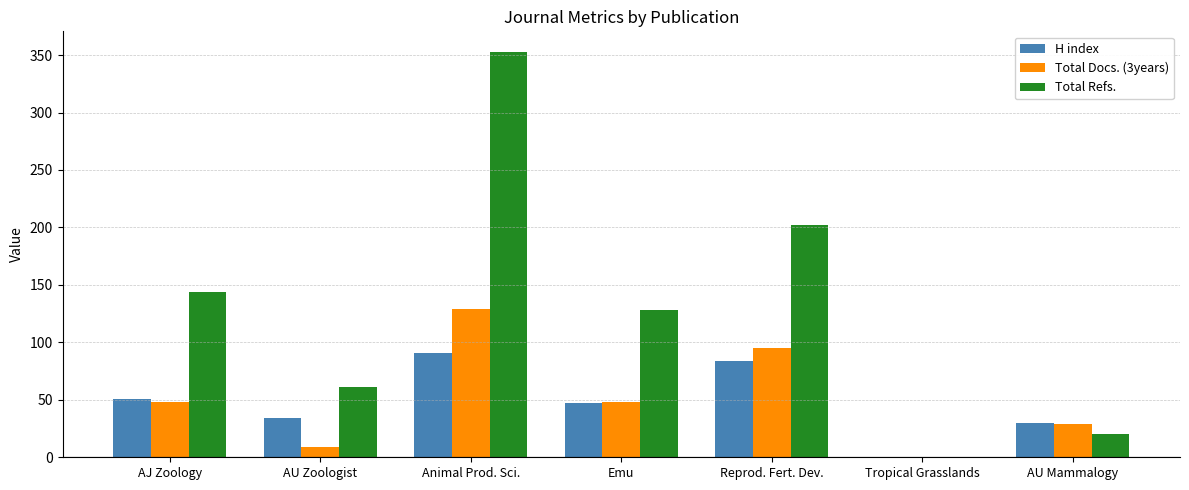

Is the value of Total Docs. (3years) at AJ Zoology greater than the value of H index at Animal Prod. Sci.?

No